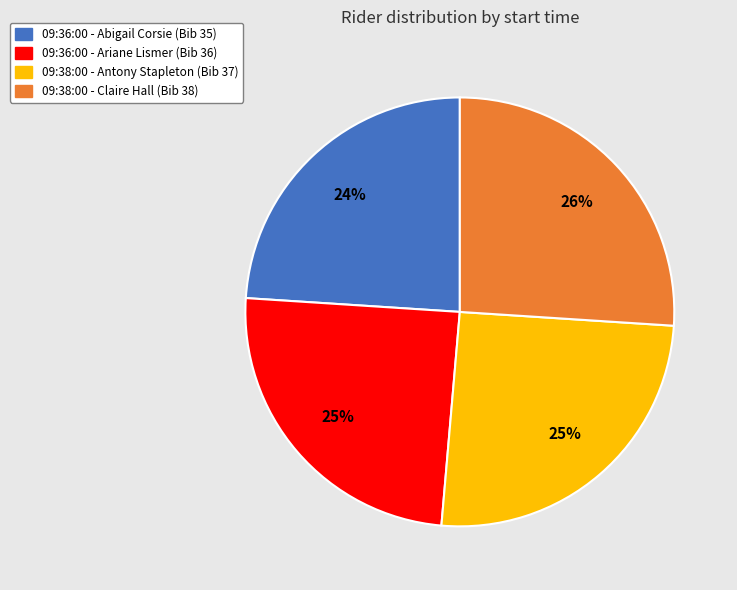

Is 09:38:00 - Claire Hall the majority of the pie?

No